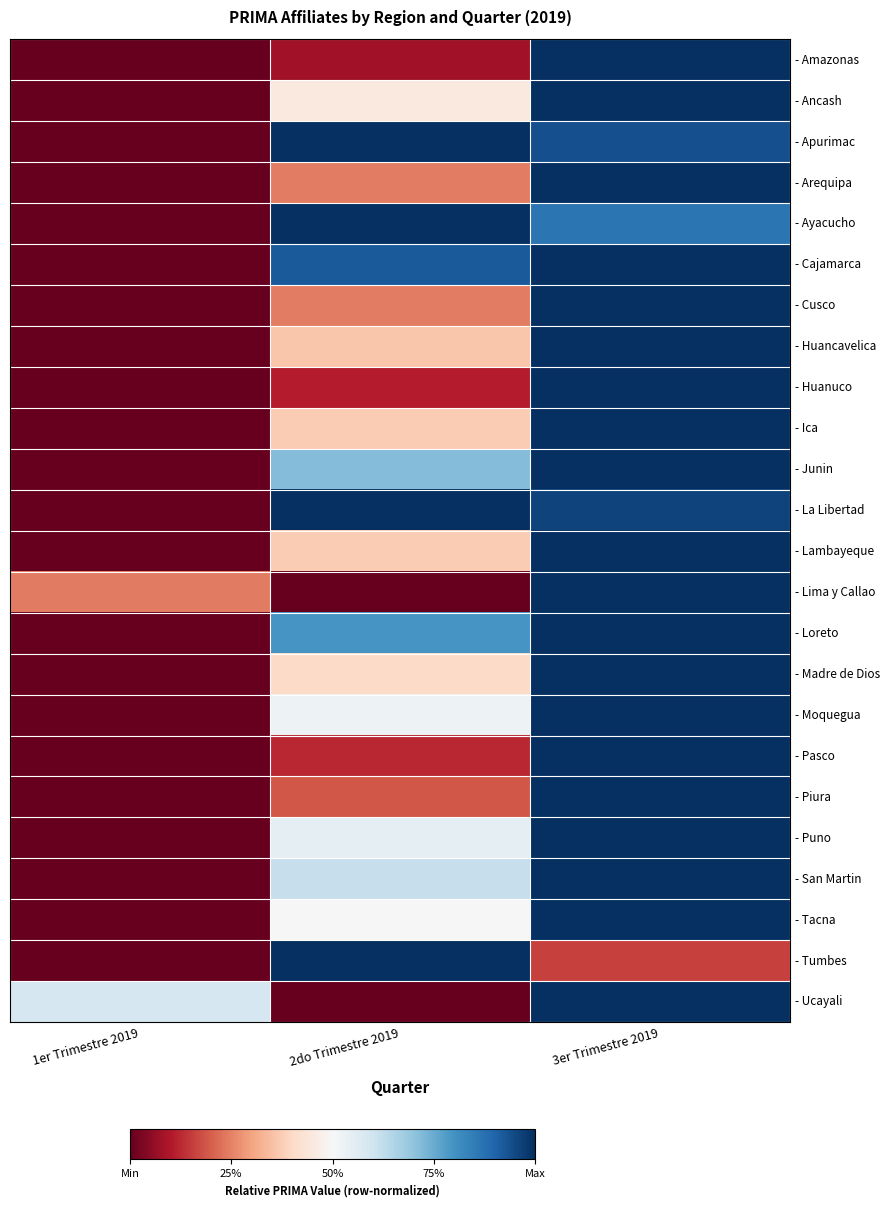

Reading right to left, transcribe all the data shown in this chart.

- Amazonas: 3er Trimestre 2019=1.0	2do Trimestre 2019=0.1	1er Trimestre 2019=0.0
- Ancash: 3er Trimestre 2019=1.0	2do Trimestre 2019=0.5	1er Trimestre 2019=0.0
- Apurimac: 3er Trimestre 2019=0.9	2do Trimestre 2019=1.0	1er Trimestre 2019=0.0
- Arequipa: 3er Trimestre 2019=1.0	2do Trimestre 2019=0.2	1er Trimestre 2019=0.0
- Ayacucho: 3er Trimestre 2019=0.9	2do Trimestre 2019=1.0	1er Trimestre 2019=0.0
- Cajamarca: 3er Trimestre 2019=1.0	2do Trimestre 2019=0.9	1er Trimestre 2019=0.0
- Cusco: 3er Trimestre 2019=1.0	2do Trimestre 2019=0.2	1er Trimestre 2019=0.0
- Huancavelica: 3er Trimestre 2019=1.0	2do Trimestre 2019=0.4	1er Trimestre 2019=0.0
- Huanuco: 3er Trimestre 2019=1.0	2do Trimestre 2019=0.1	1er Trimestre 2019=0.0
- Ica: 3er Trimestre 2019=1.0	2do Trimestre 2019=0.4	1er Trimestre 2019=0.0
- Junin: 3er Trimestre 2019=1.0	2do Trimestre 2019=0.7	1er Trimestre 2019=0.0
- La Libertad: 3er Trimestre 2019=1.0	2do Trimestre 2019=1.0	1er Trimestre 2019=0.0
- Lambayeque: 3er Trimestre 2019=1.0	2do Trimestre 2019=0.4	1er Trimestre 2019=0.0
- Lima y Callao: 3er Trimestre 2019=1.0	2do Trimestre 2019=0.0	1er Trimestre 2019=0.2
- Loreto: 3er Trimestre 2019=1.0	2do Trimestre 2019=0.8	1er Trimestre 2019=0.0
- Madre de Dios: 3er Trimestre 2019=1.0	2do Trimestre 2019=0.4	1er Trimestre 2019=0.0
- Moquegua: 3er Trimestre 2019=1.0	2do Trimestre 2019=0.5	1er Trimestre 2019=0.0
- Pasco: 3er Trimestre 2019=1.0	2do Trimestre 2019=0.1	1er Trimestre 2019=0.0
- Piura: 3er Trimestre 2019=1.0	2do Trimestre 2019=0.2	1er Trimestre 2019=0.0
- Puno: 3er Trimestre 2019=1.0	2do Trimestre 2019=0.5	1er Trimestre 2019=0.0
- San Martin: 3er Trimestre 2019=1.0	2do Trimestre 2019=0.6	1er Trimestre 2019=0.0
- Tacna: 3er Trimestre 2019=1.0	2do Trimestre 2019=0.5	1er Trimestre 2019=0.0
- Tumbes: 3er Trimestre 2019=0.2	2do Trimestre 2019=1.0	1er Trimestre 2019=0.0
- Ucayali: 3er Trimestre 2019=1.0	2do Trimestre 2019=0.0	1er Trimestre 2019=0.6